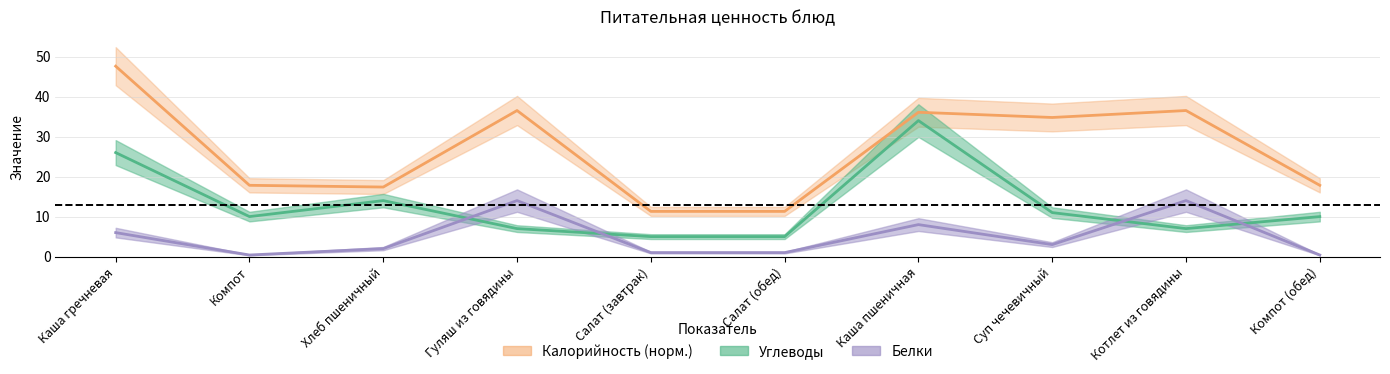

List the series in order of their peak value, highest first.

Калорийность, Углеводы, Белки